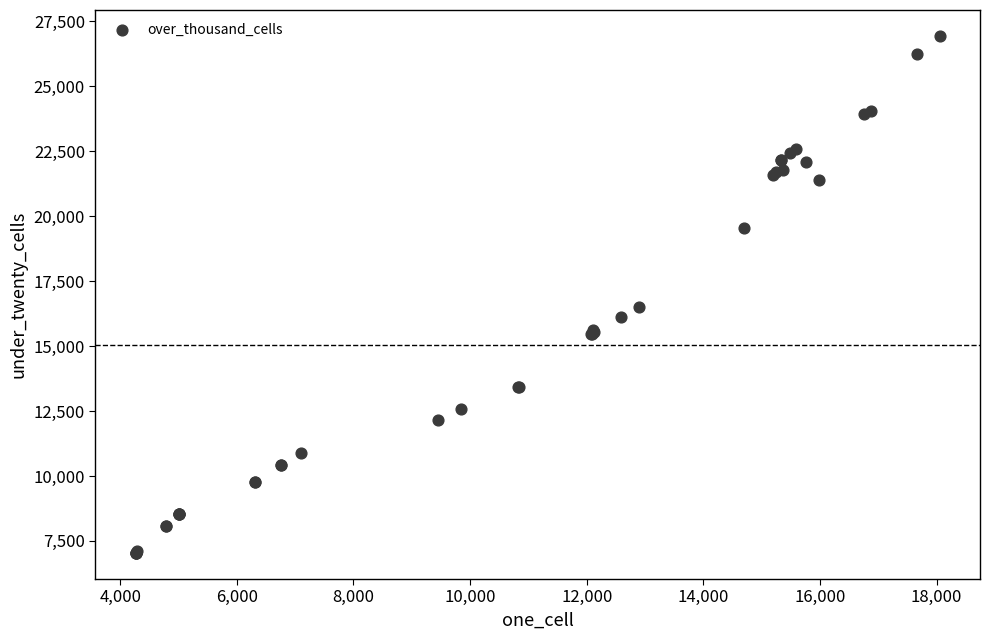

What Y value in the scatter plot is closest to 16985?

16521